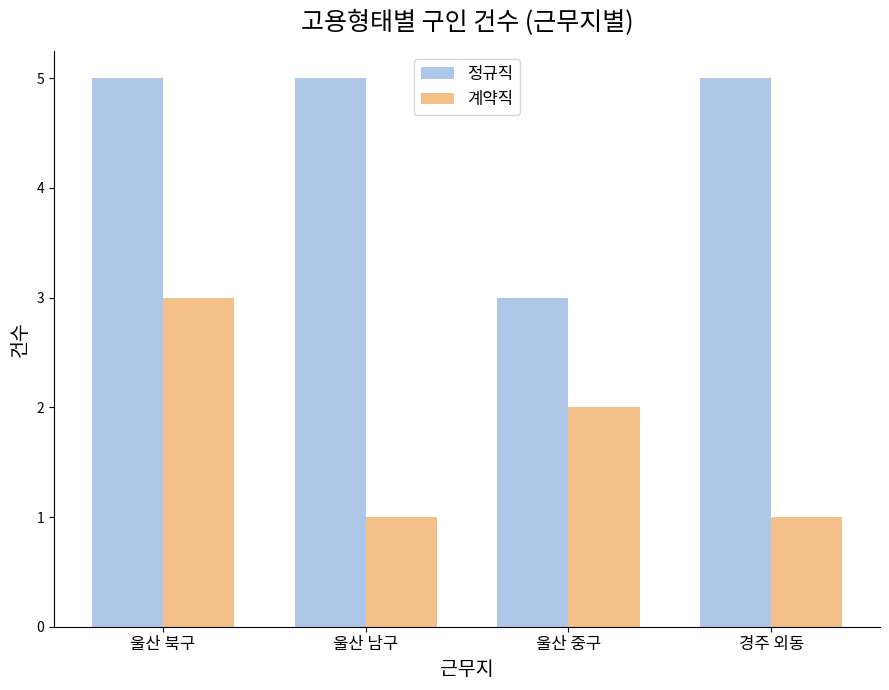

What is the spread (max minus min) of values at 울산 북구?

2